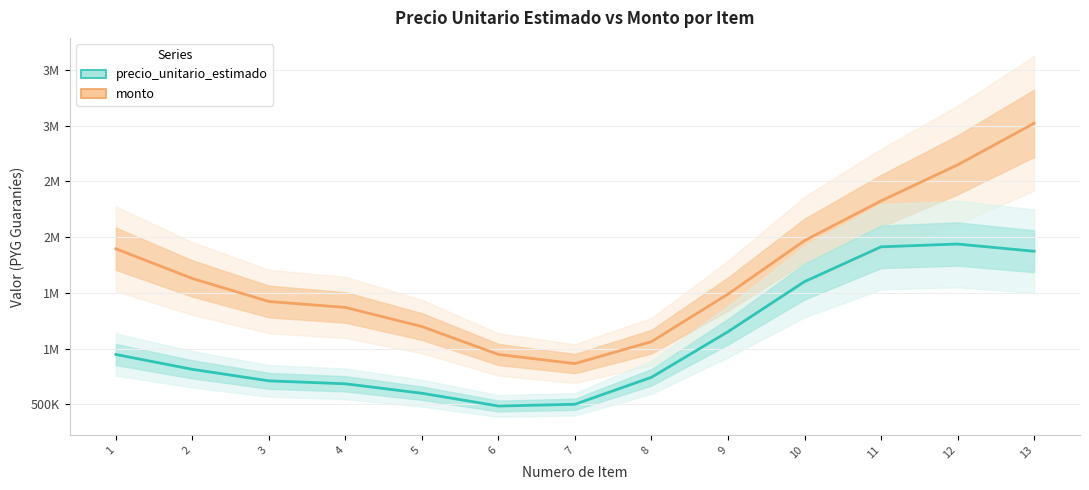

At which label does monto reach its minimum?

7